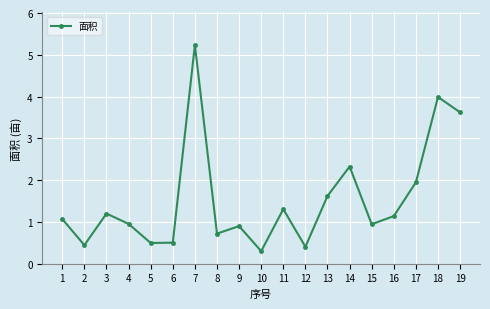

How many values exceed 1?

10